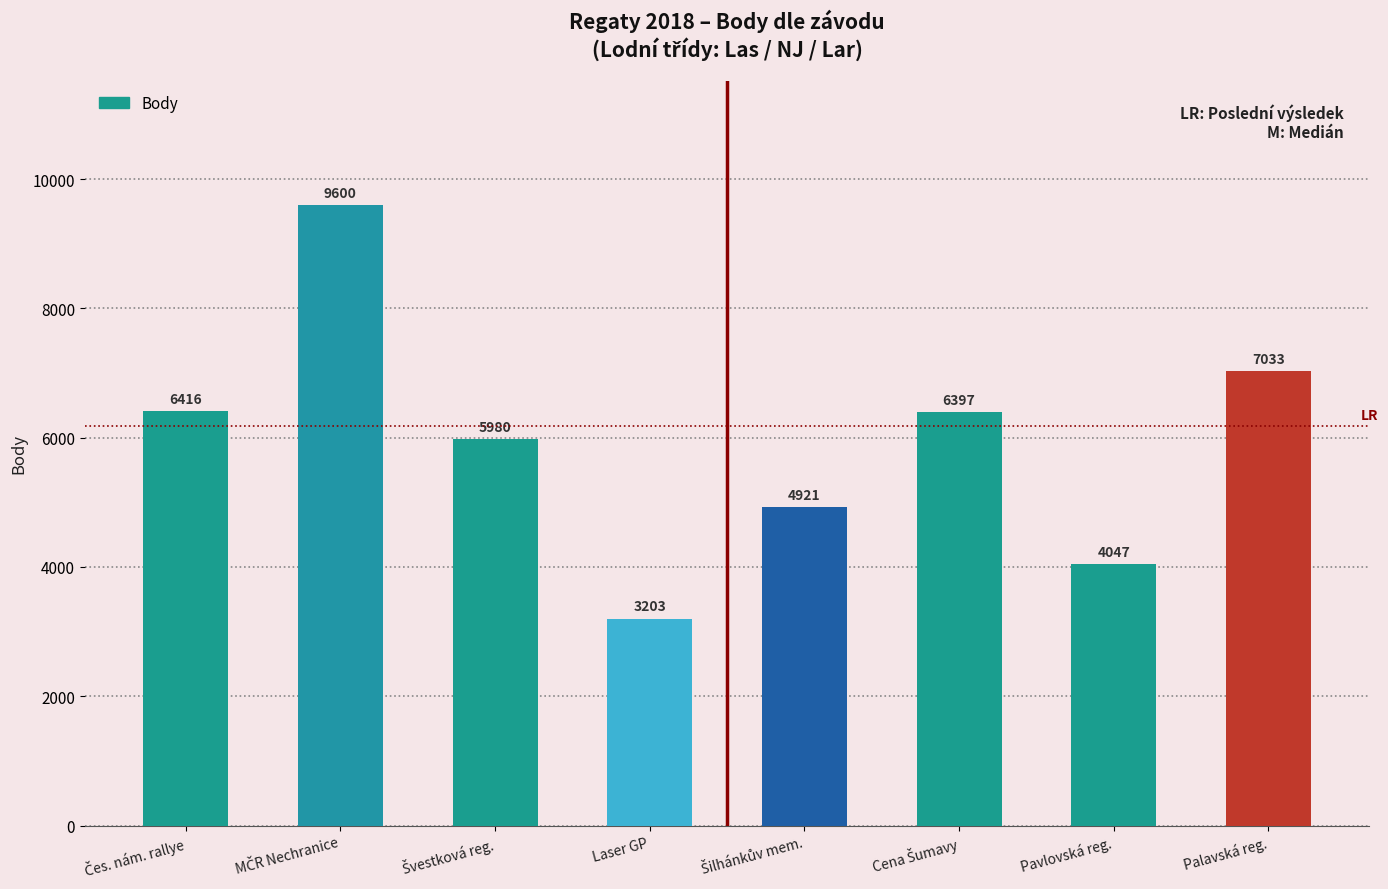

What is the smallest value displayed?

3203